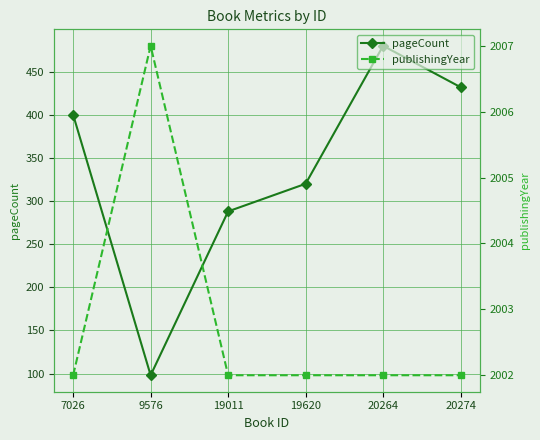

Count the number of data series in this chart.

2